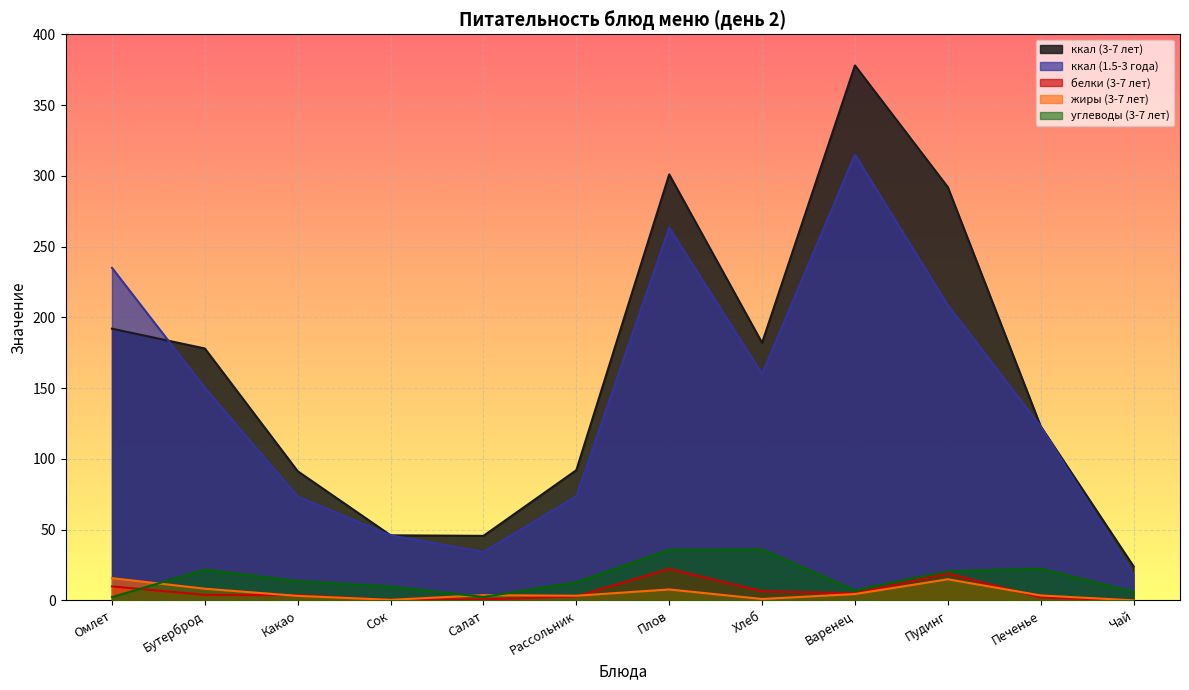

What is the total value across all series at Хлеб?

385.4